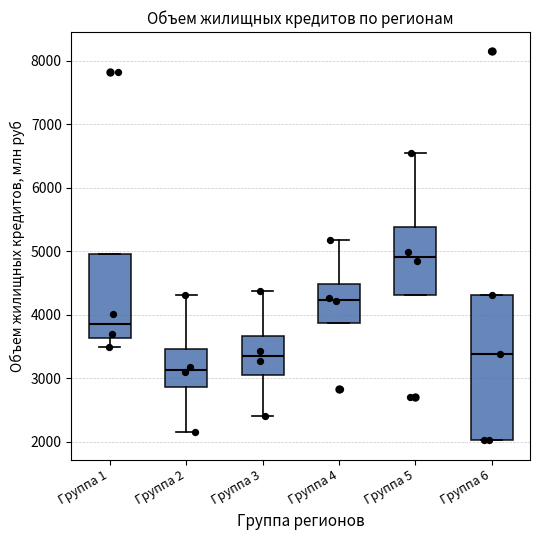

Reading left to right, read every box against the y-axis: the position of its median line, the range the box covers, and the ends of its whiskers. The values are not printed on the chart, so give them approximately, as read against the axis.

Группа 1: median 3800, box 3600 to 5000, whiskers 3500 to 5000
Группа 2: median 3100, box 2900 to 3500, whiskers 2200 to 4300
Группа 3: median 3300, box 3000 to 3700, whiskers 2400 to 4400
Группа 4: median 4200, box 3900 to 4500, whiskers 3900 to 5200
Группа 5: median 4900, box 4300 to 5400, whiskers 4300 to 6500
Группа 6: median 3400, box 2000 to 4300, whiskers 2000 to 4300